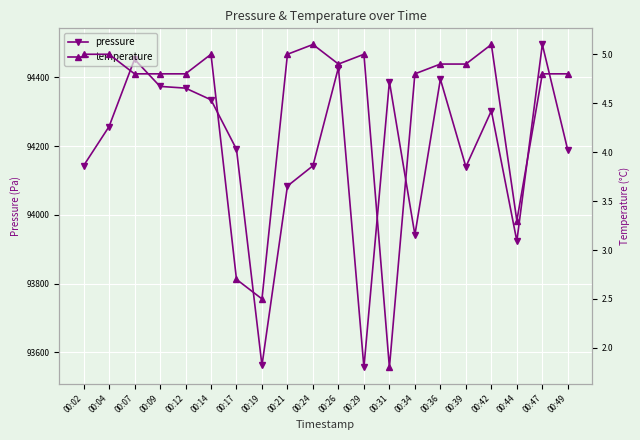

What value does the temperature series have at 00:12?

4.8